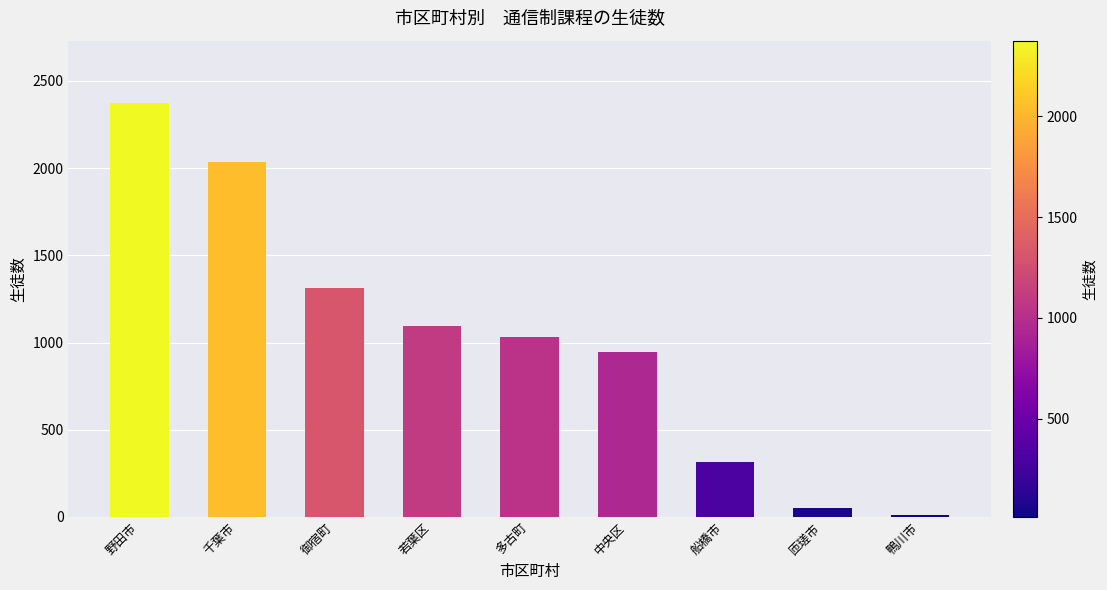

Does the chart contain stacked bars?

No